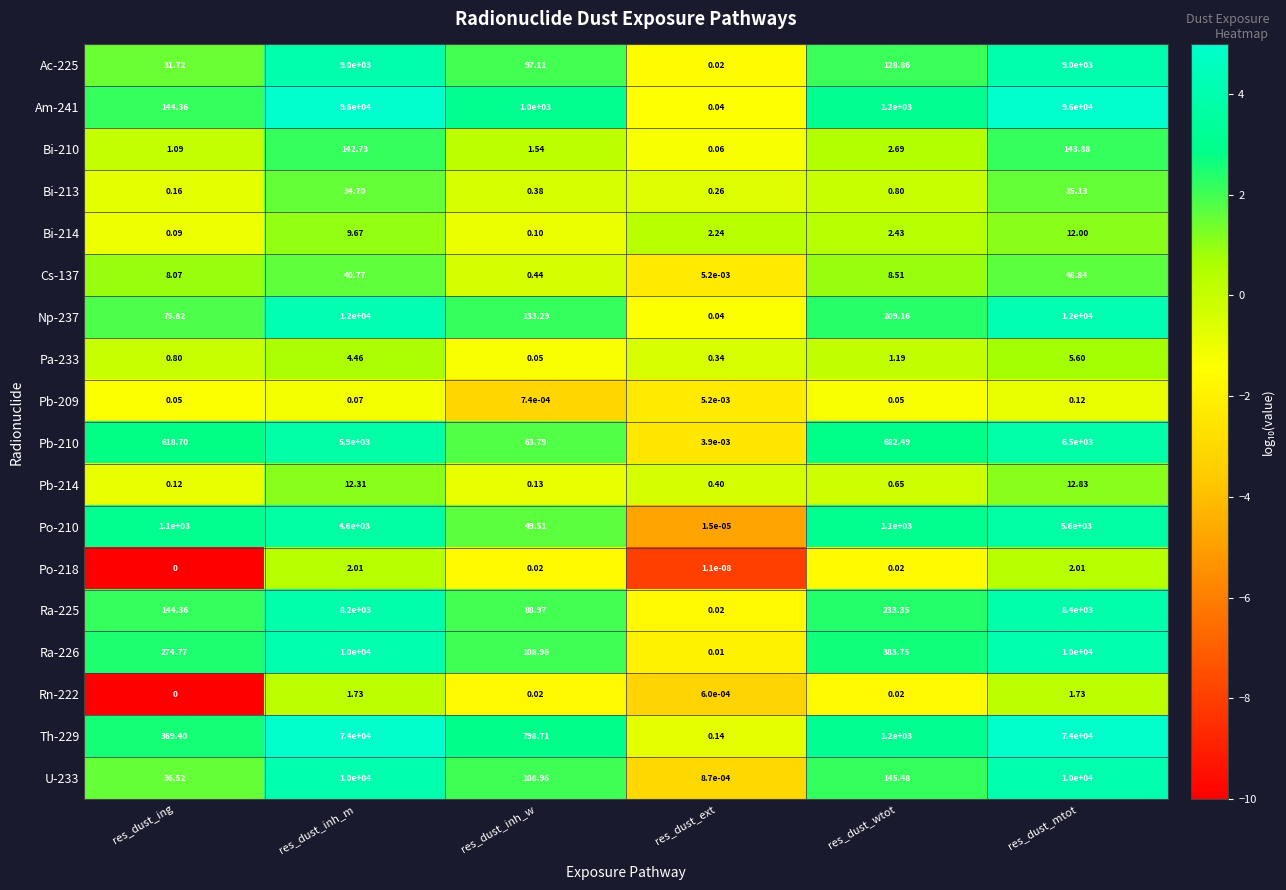

At which label does Rn-222 reach its minimum?

res_dust_ing